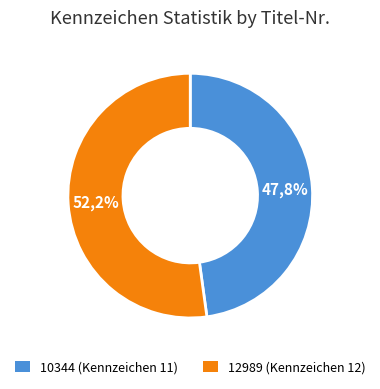

Combined, what portion of the pie is 12989 and 10344?

100.0%